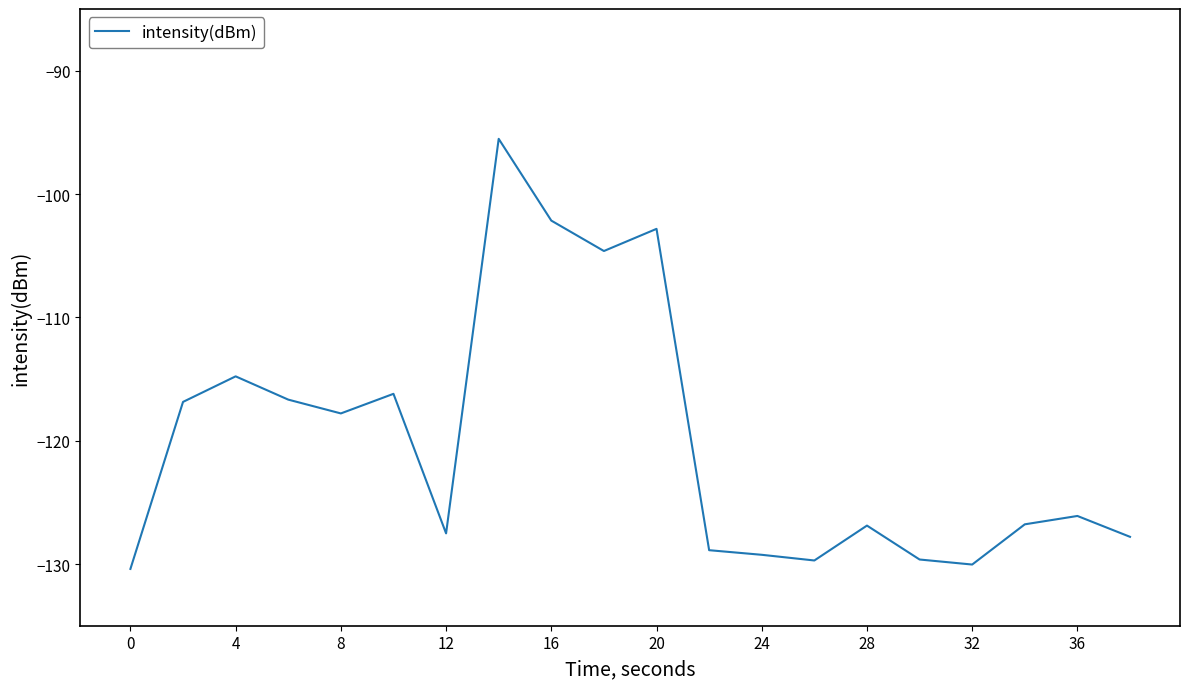

What is the maximum value shown in the chart?

-95.5